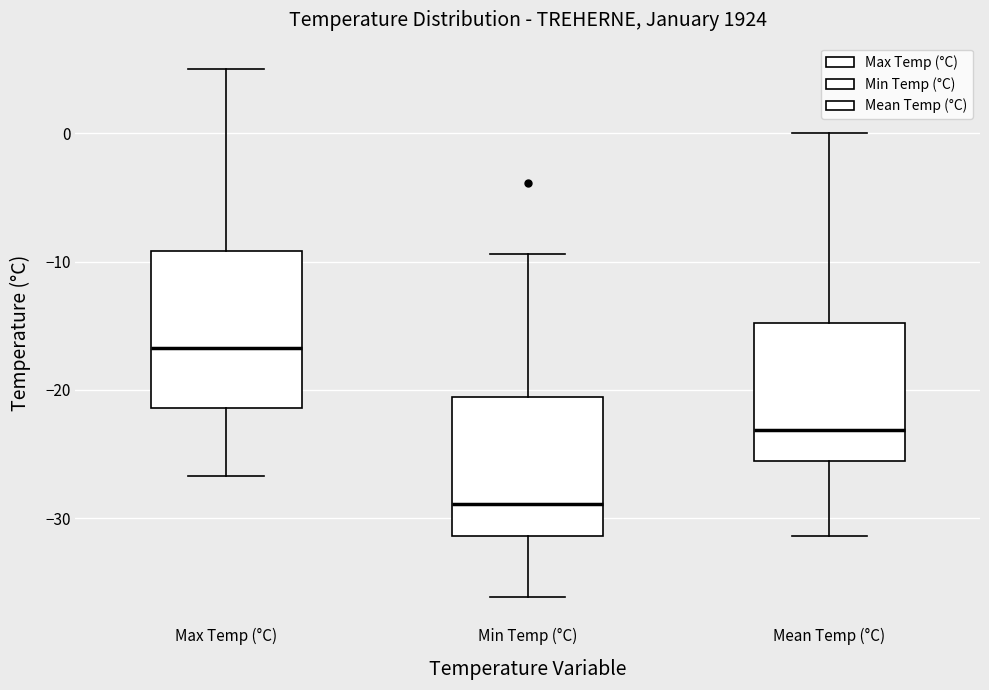

Reading left to right, transcribe this box plot: for each box, give where its median line is, the range the box spans, and where its two whiskers end, as read against the y-axis. The values are not printed on the chart, so give them approximately, as read against the axis.

Max Temp (°C): median -17, box -21 to -9, whiskers -27 to 5
Min Temp (°C): median -29, box -31 to -21, whiskers -36 to -9
Mean Temp (°C): median -23, box -26 to -15, whiskers -31 to 0